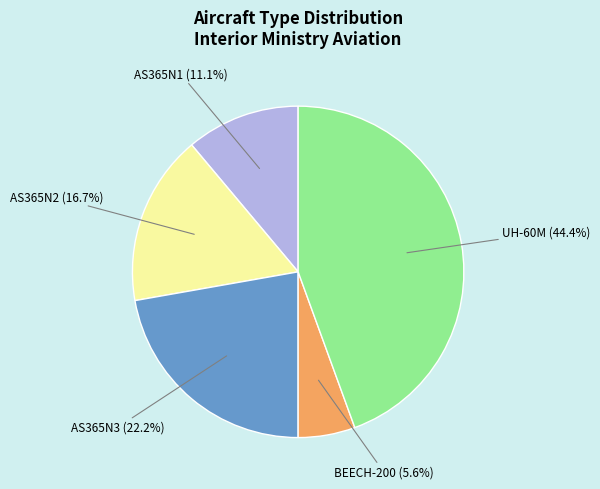

Which category has the smallest portion of the pie?

BEECH-200